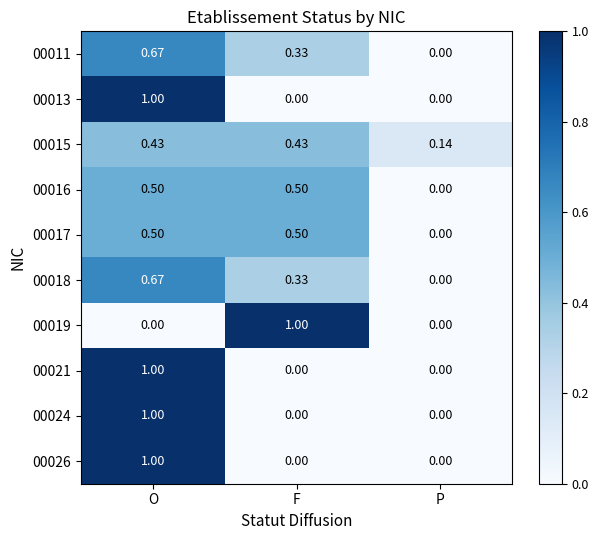

Where is 00016 nearest to the value 0?

P